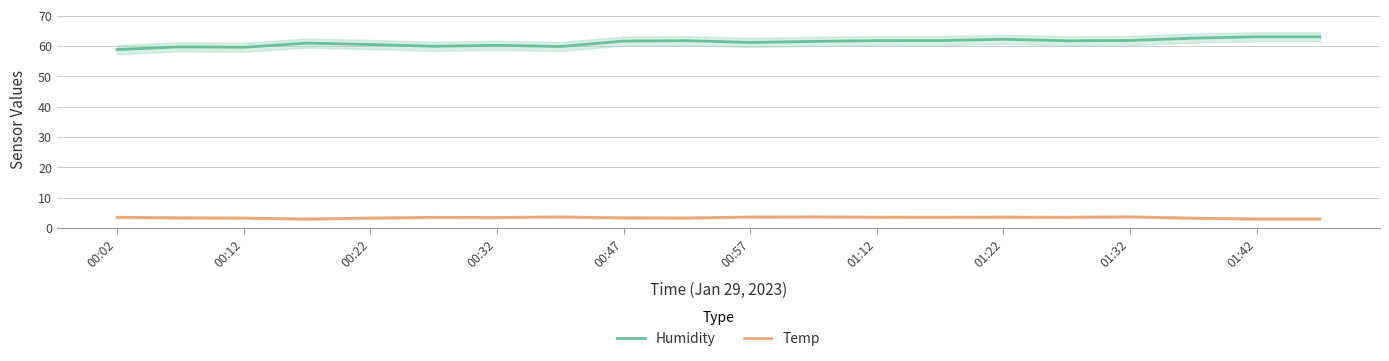

What value does the Temp series have at 17?

3.3